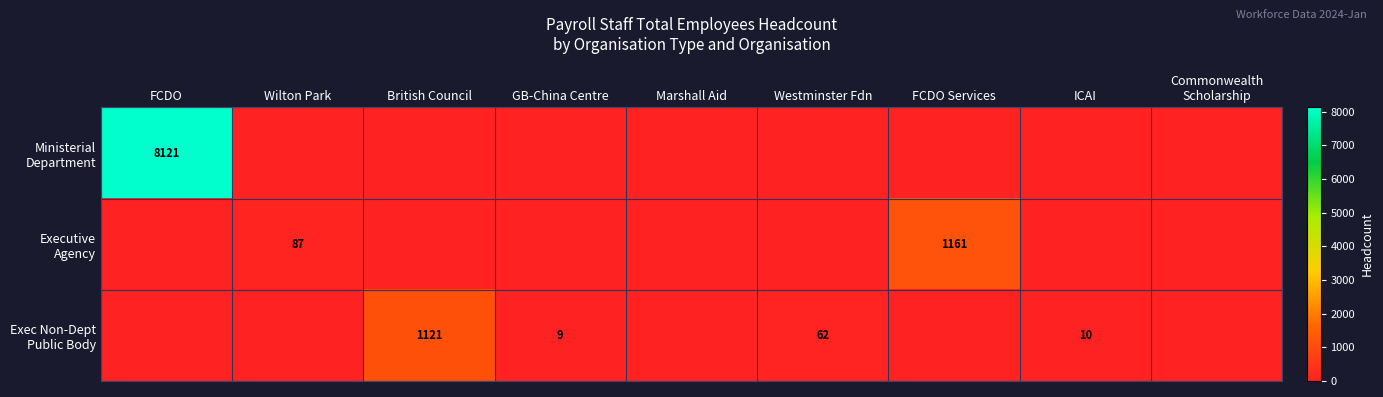

How many values in Exec Non-Dept Public Body are above zero?

4